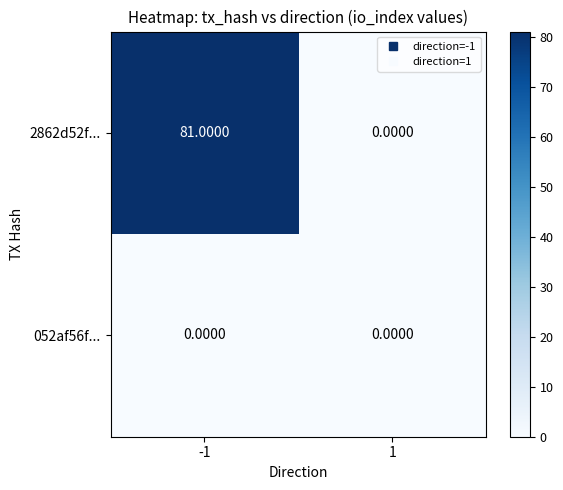

Which series has the largest total across all categories?

2862d52f...